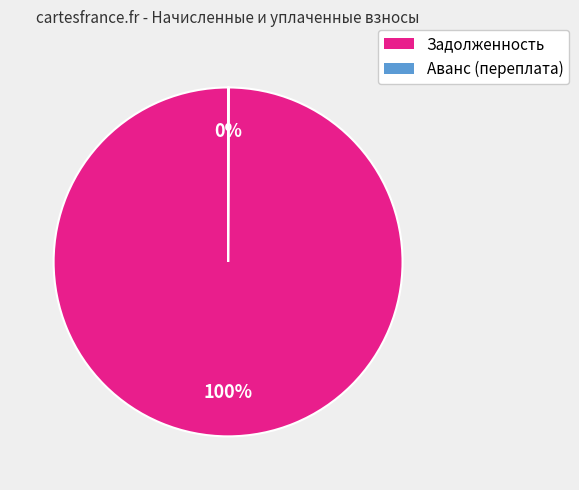

Does any single category account for the majority?

Yes